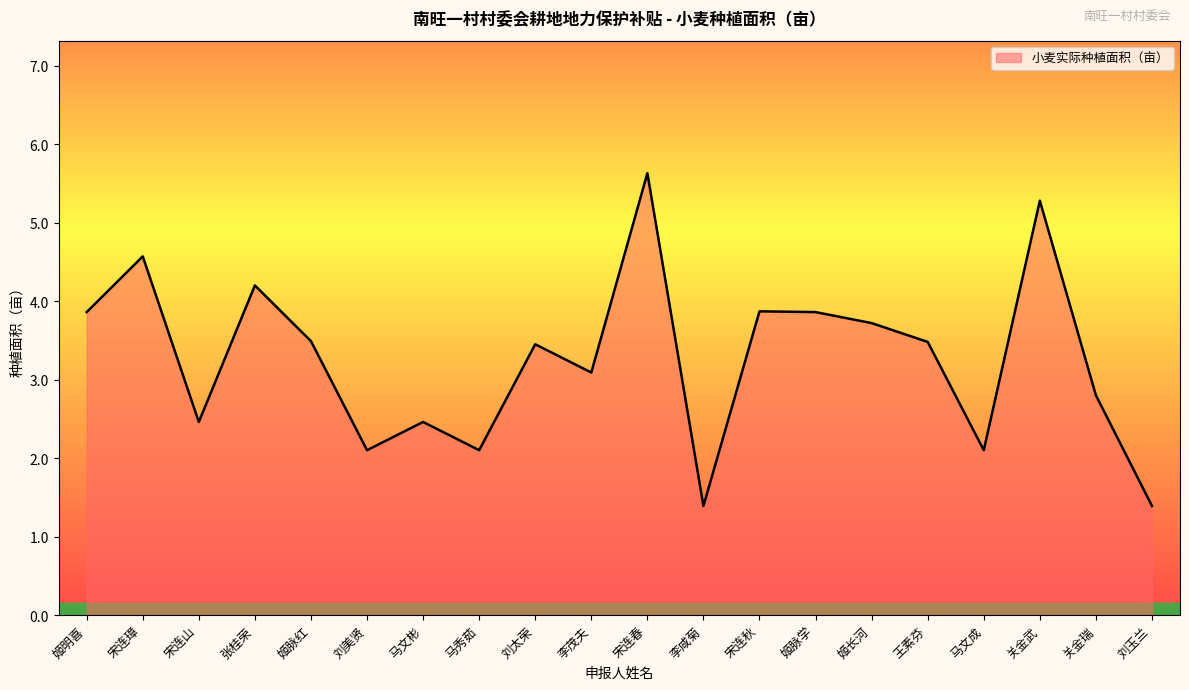

Reading left to right, what are all the values shown in this chart?

3.9	4.6	2.5	4.2	3.5	2.1	2.5	2.1	3.5	3.1	5.6	1.4	3.9	3.9	3.7	3.5	2.1	5.3	2.8	1.4